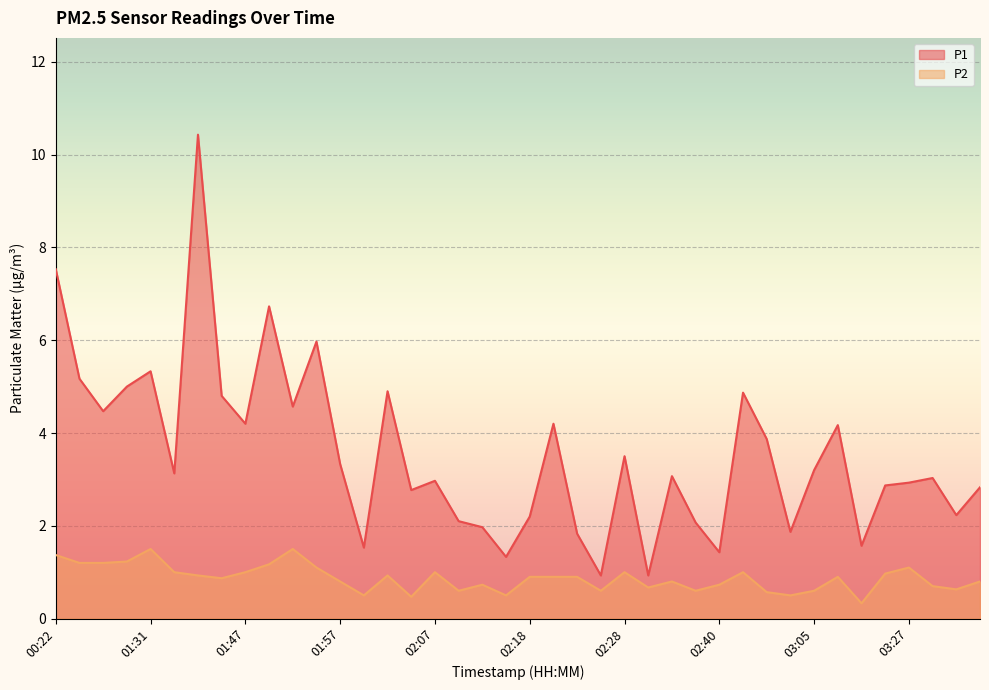

Reading left to right, extract all data points from this chart.

P1: 00:22=7.5	00:25=5.2	01:20=4.5	01:26=5.0	01:31=5.3	01:39=3.1	01:42=10.4	01:44=4.8	01:47=4.2	01:49=6.7	01:52=4.6	01:54=6.0	01:57=3.3	01:59=1.5	02:02=4.9	02:05=2.8	02:07=3.0	02:10=2.1	02:12=2.0	02:15=1.3	02:18=2.2	02:20=4.2	02:23=1.8	02:25=0.9	02:28=3.5	02:31=0.9	02:34=3.1	02:37=2.1	02:40=1.4	02:56=4.9	02:59=3.9	03:02=1.9	03:05=3.2	03:09=4.2	03:22=1.6	03:24=2.9	03:27=2.9	03:29=3.0	03:32=2.2	03:34=2.8
P2: 00:22=1.4	00:25=1.2	01:20=1.2	01:26=1.2	01:31=1.5	01:39=1.0	01:42=0.9	01:44=0.9	01:47=1.0	01:49=1.2	01:52=1.5	01:54=1.1	01:57=0.8	01:59=0.5	02:02=0.9	02:05=0.5	02:07=1.0	02:10=0.6	02:12=0.7	02:15=0.5	02:18=0.9	02:20=0.9	02:23=0.9	02:25=0.6	02:28=1.0	02:31=0.7	02:34=0.8	02:37=0.6	02:40=0.7	02:56=1.0	02:59=0.6	03:02=0.5	03:05=0.6	03:09=0.9	03:22=0.3	03:24=1.0	03:27=1.1	03:29=0.7	03:32=0.6	03:34=0.8